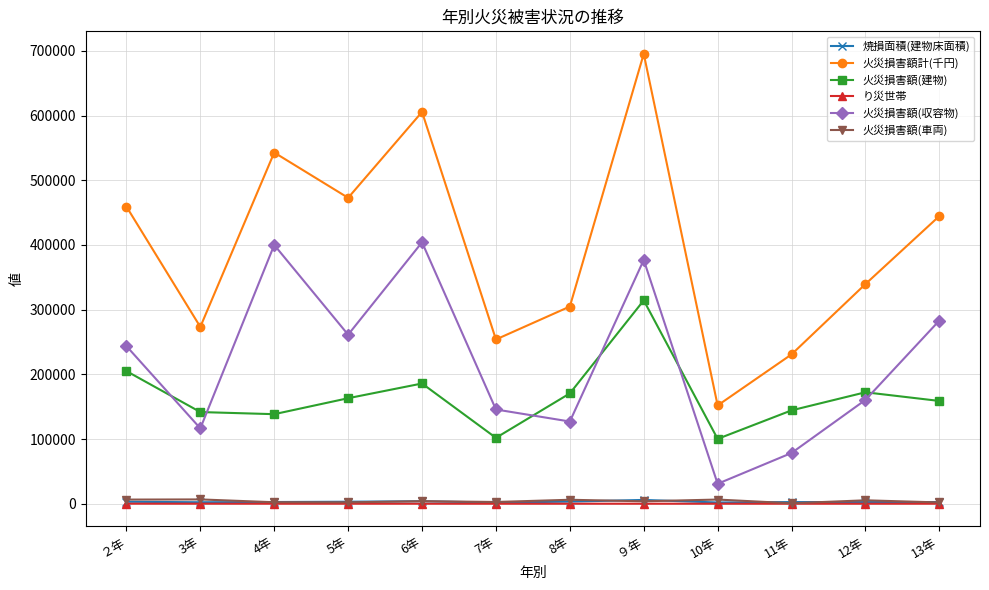

What is the average value of the 火災損害額(建物) series?

166426